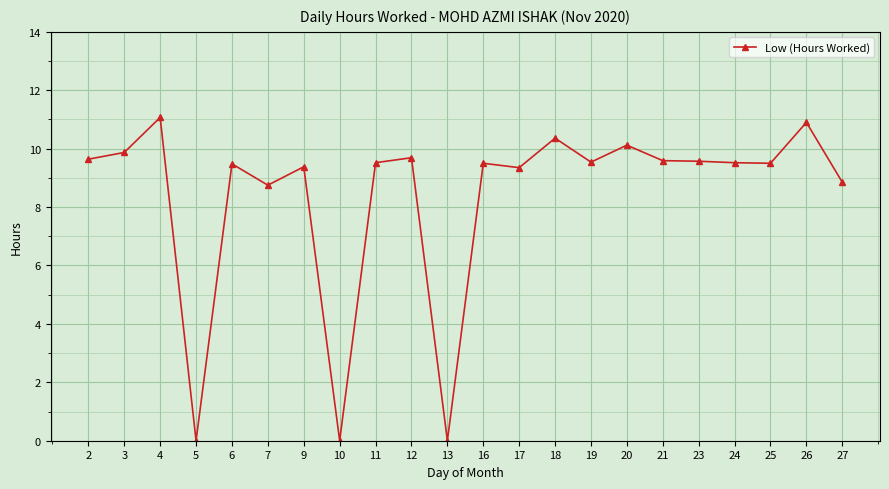

What is the approximate value at 20?

10.1